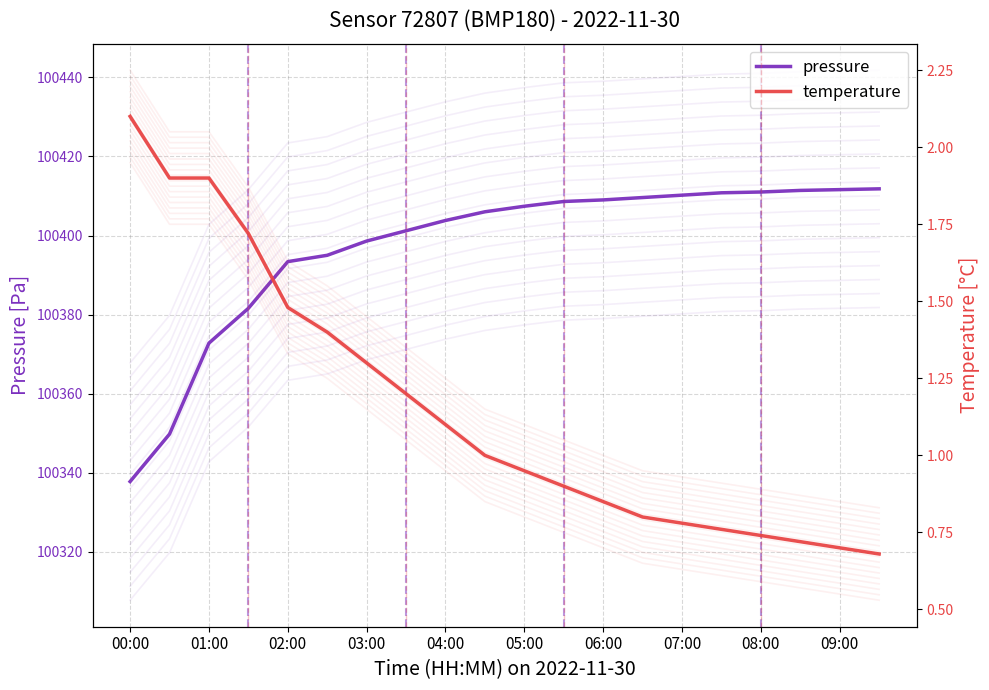

What is the value of the temperature point at the 12th from the left?

0.9